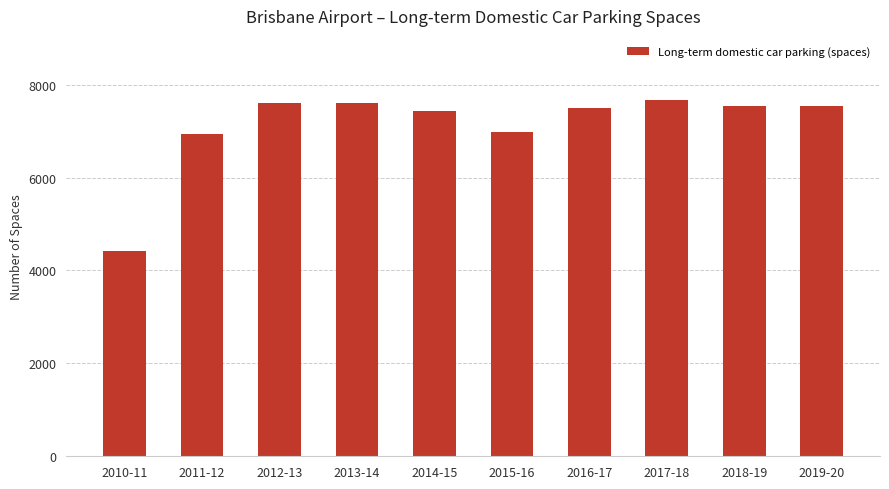

Does the chart contain stacked bars?

No